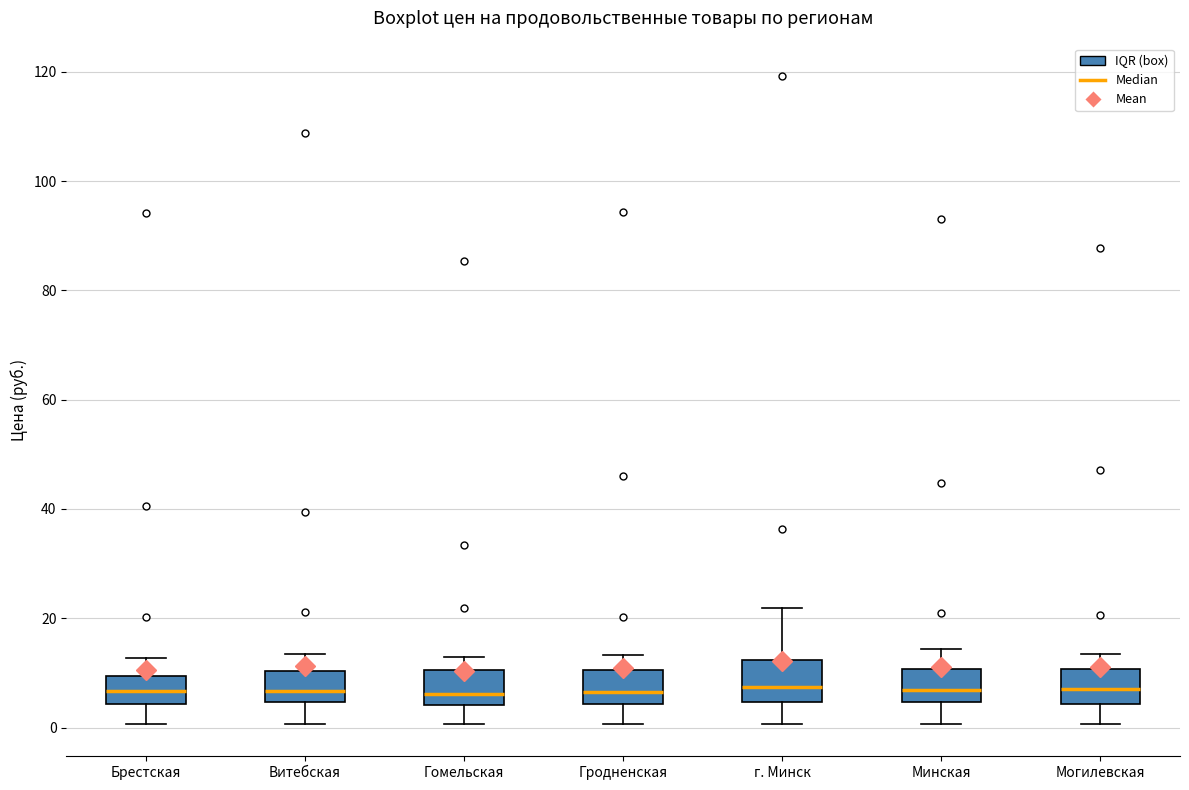

Reading left to right, transcribe this box plot: for each box, give where its median line is, the range the box spans, and where its two whiskers end, as read against the y-axis. The values are not printed on the chart, so give them approximately, as read against the axis.

Брестская: median 6, box 4 to 10, whiskers 0 to 12
Витебская: median 6, box 4 to 10, whiskers 0 to 14
Гомельская: median 6, box 4 to 10, whiskers 0 to 12
Гродненская: median 6, box 4 to 10, whiskers 0 to 14
г. Минск: median 8, box 4 to 12, whiskers 0 to 22
Минская: median 6, box 4 to 10, whiskers 0 to 14
Могилевская: median 8, box 4 to 10, whiskers 0 to 14